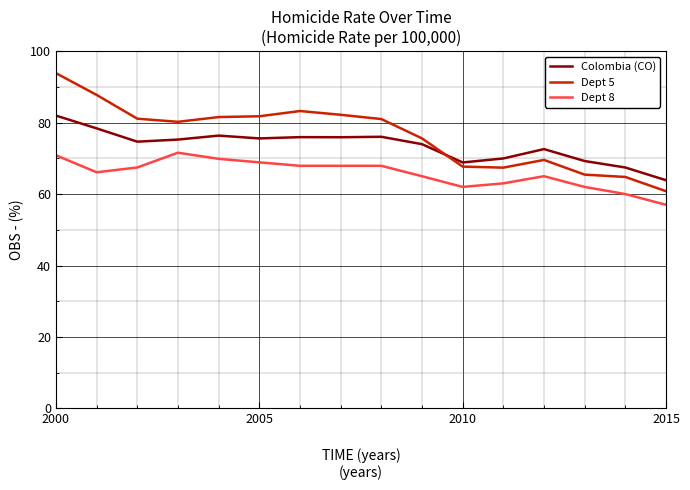

How many categories are shown in the chart?

16